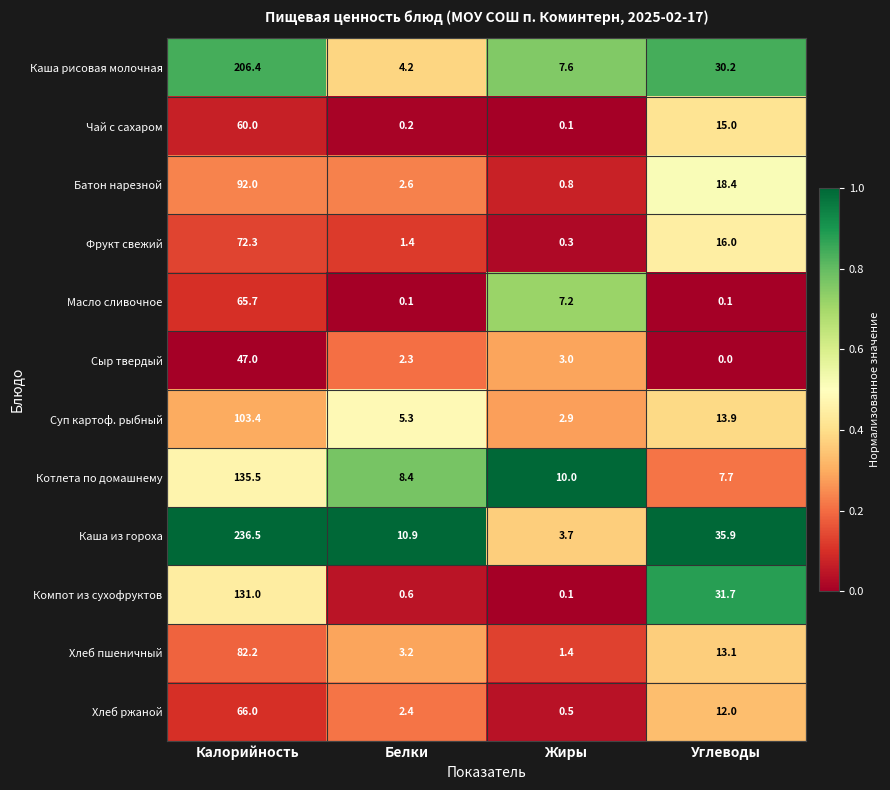

Which series has the largest range (max minus min)?

Каша из гороха